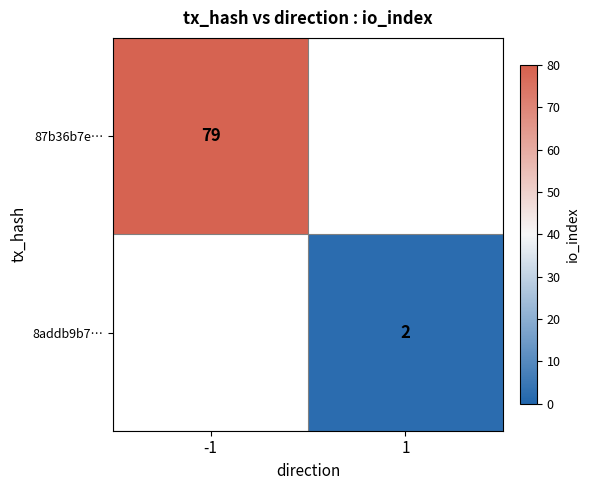

True or false: 8addb9b7… has a value of 1 at 1.

False